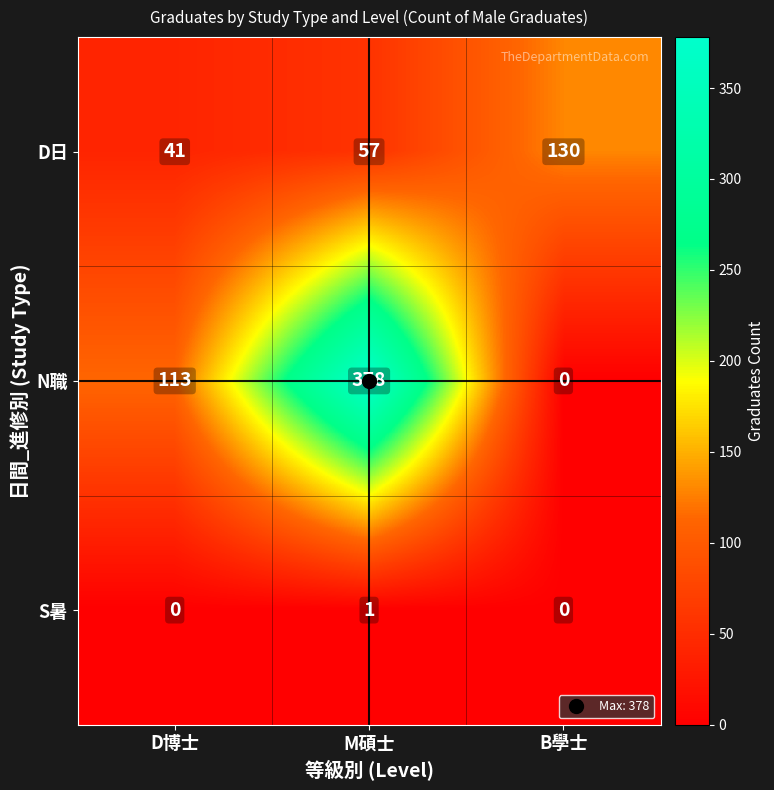

Which series has the widest spread of values?

N職